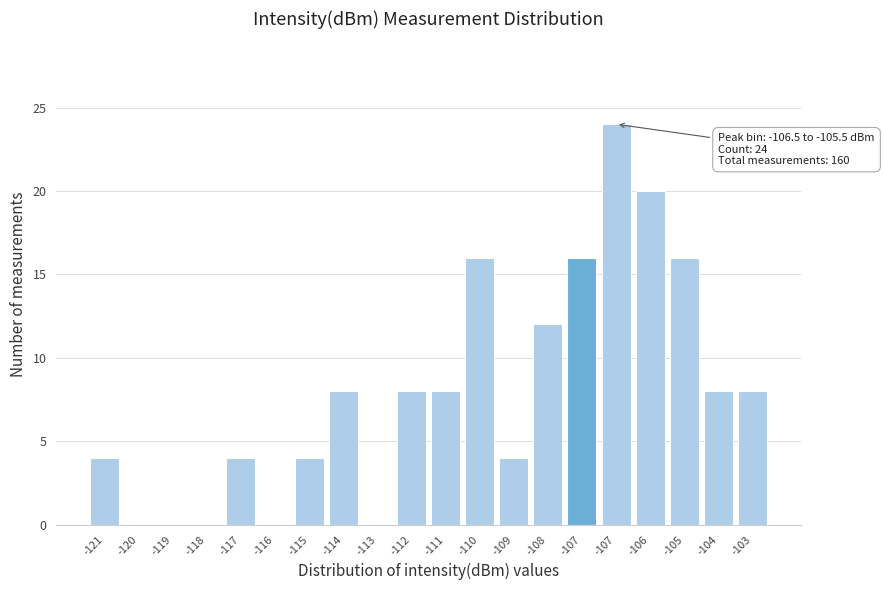

How many data points does each series have?

20